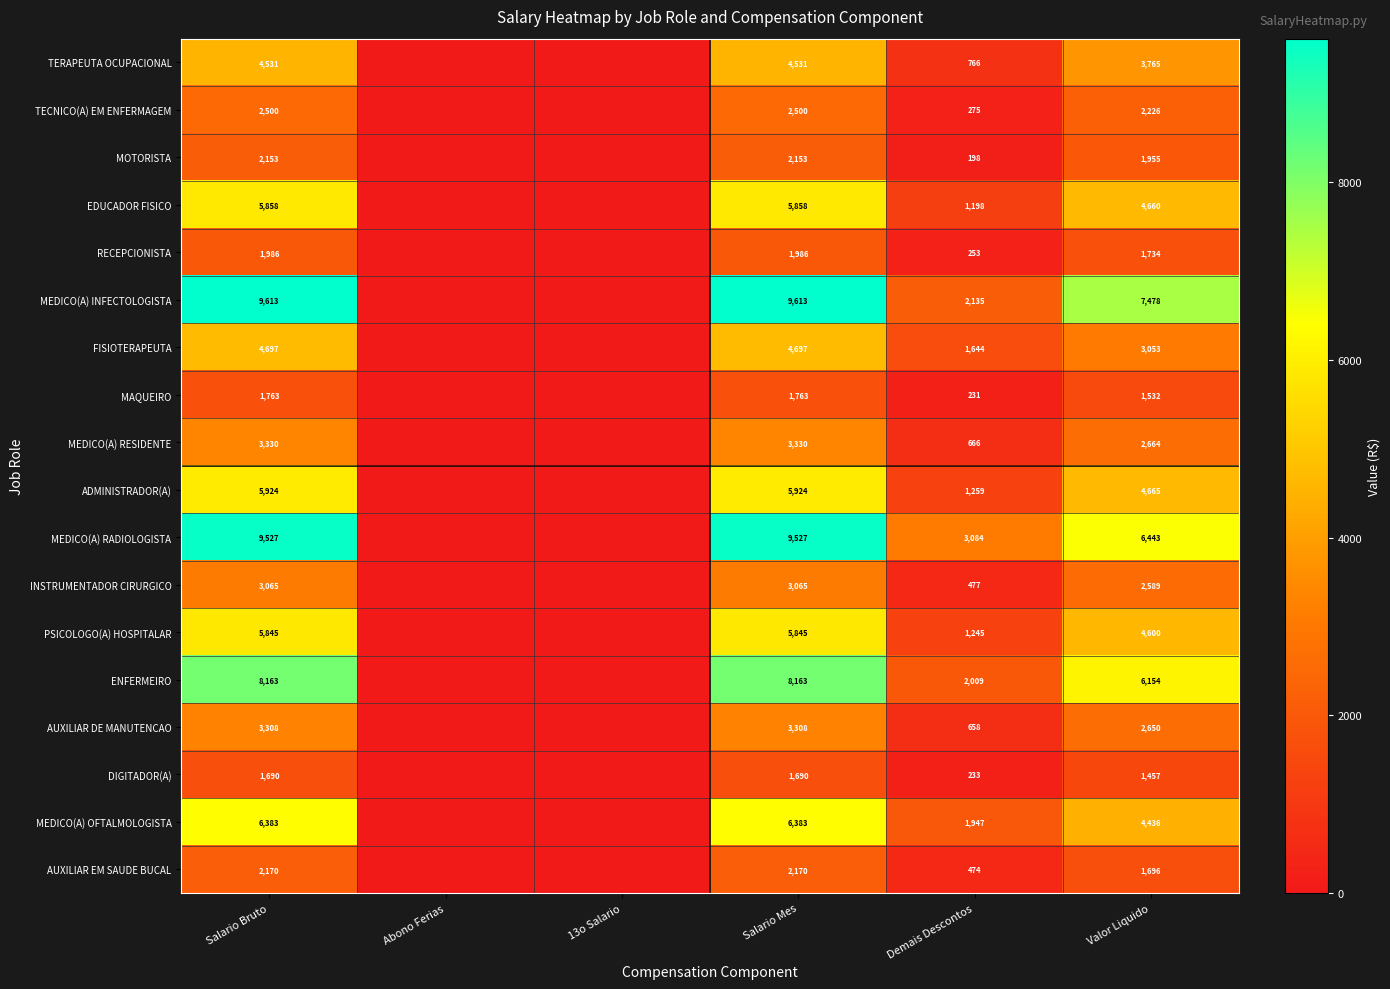

What is the difference between the INSTRUMENTADOR CIRURGICO values at Valor Liquido and Demais Descontos?

2112